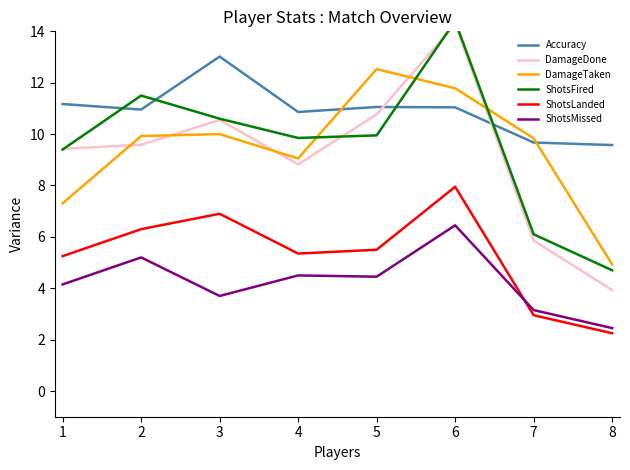

Does the chart display data point markers on the line(s)?

No